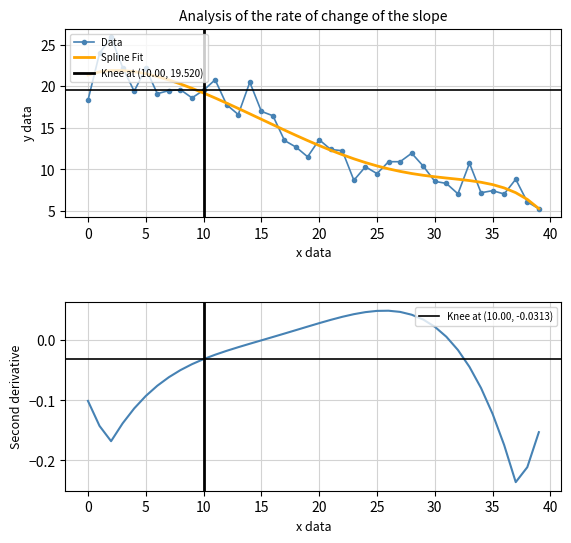

What is the label of the 16th point from the left?

15